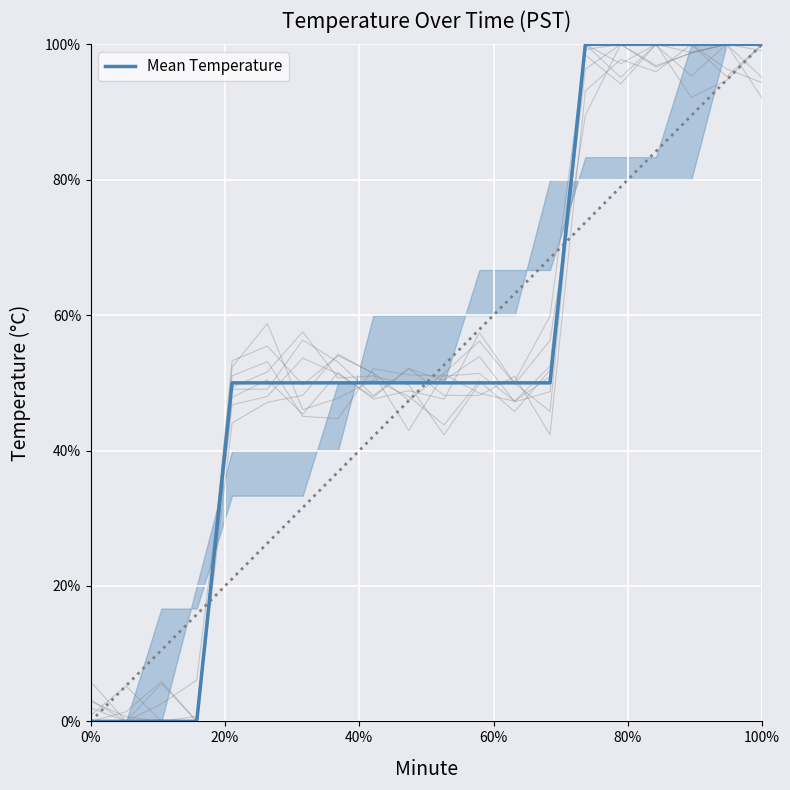

How many values are above zero?

16